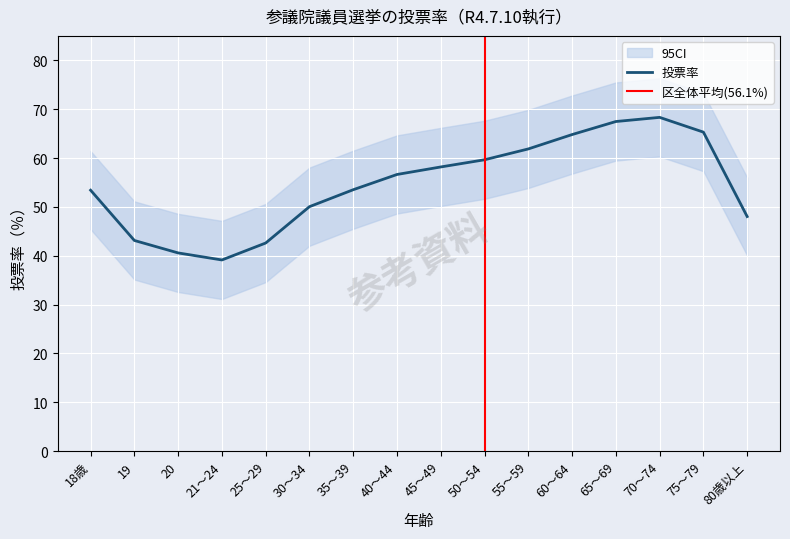

What is the smallest value displayed?

39.1